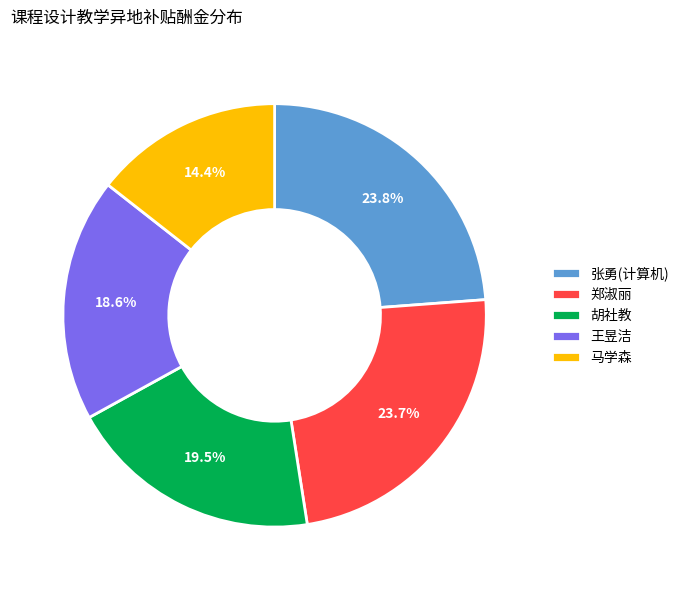

Do 马学森 and 郑淑丽 together represent more than half of the pie?

No